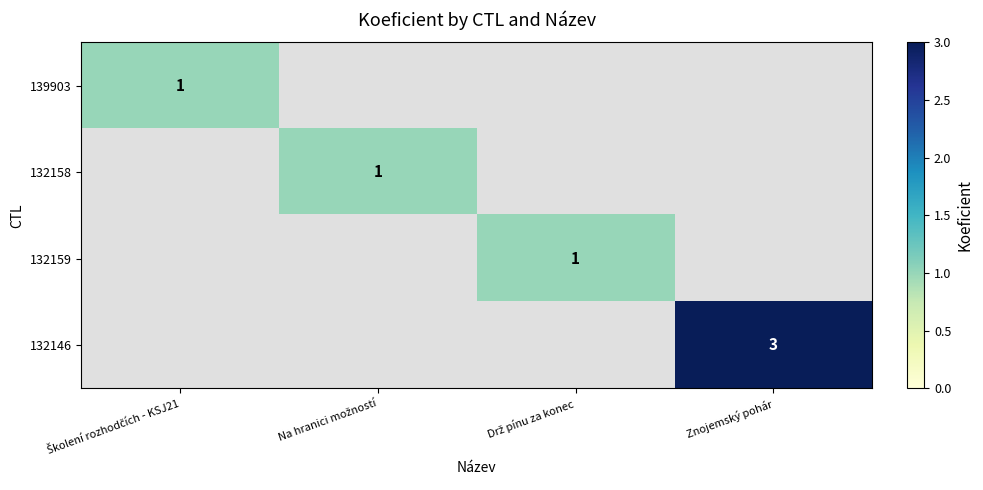

The 132146 series shows 0 at Drž pínu za konec. True or false?

True